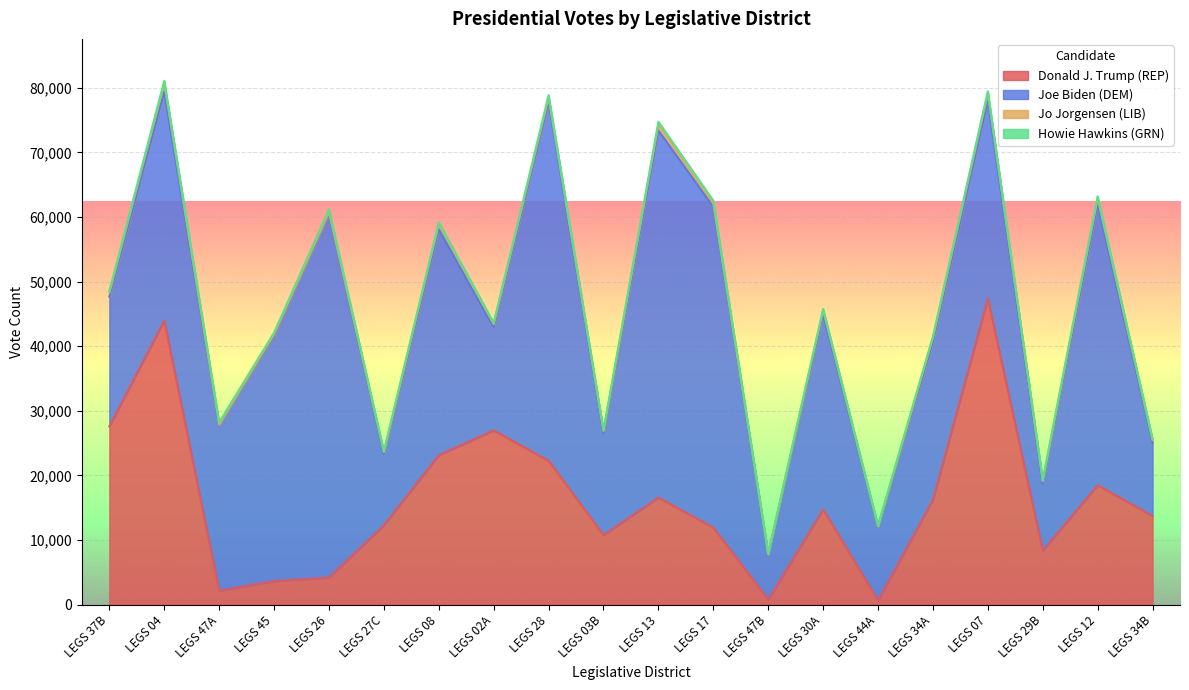

Which series has the largest total across all categories?

Joe Biden (DEM)